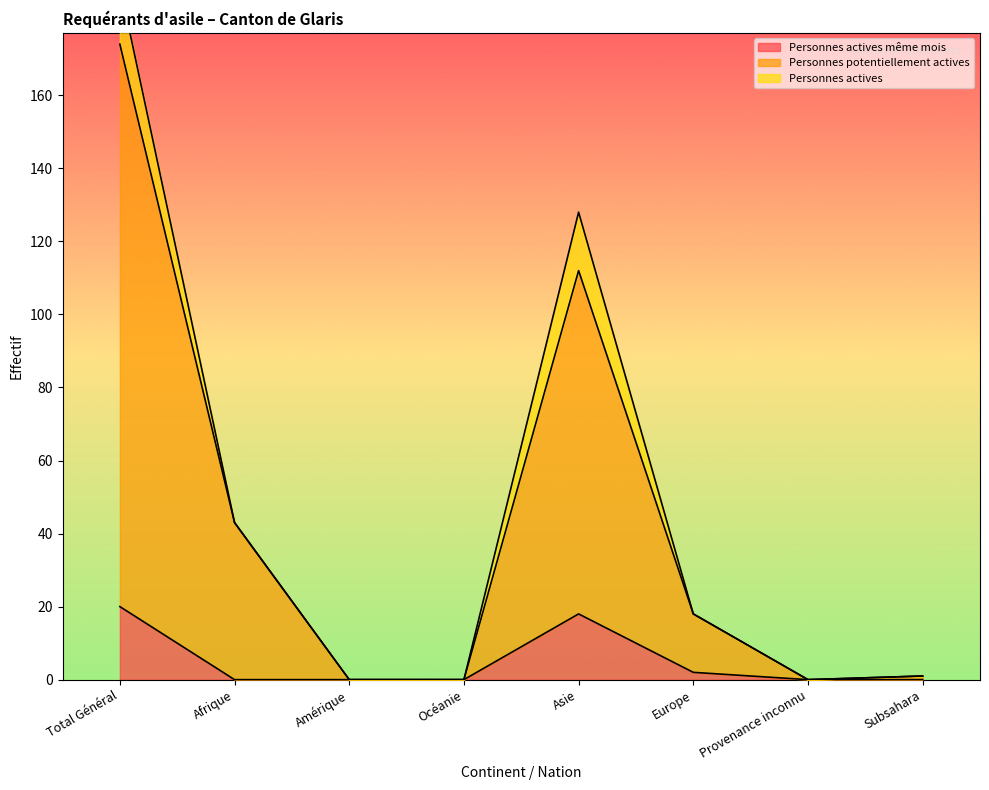

True or false: Personnes actives même mois has a value of 8 at Total Général.

False